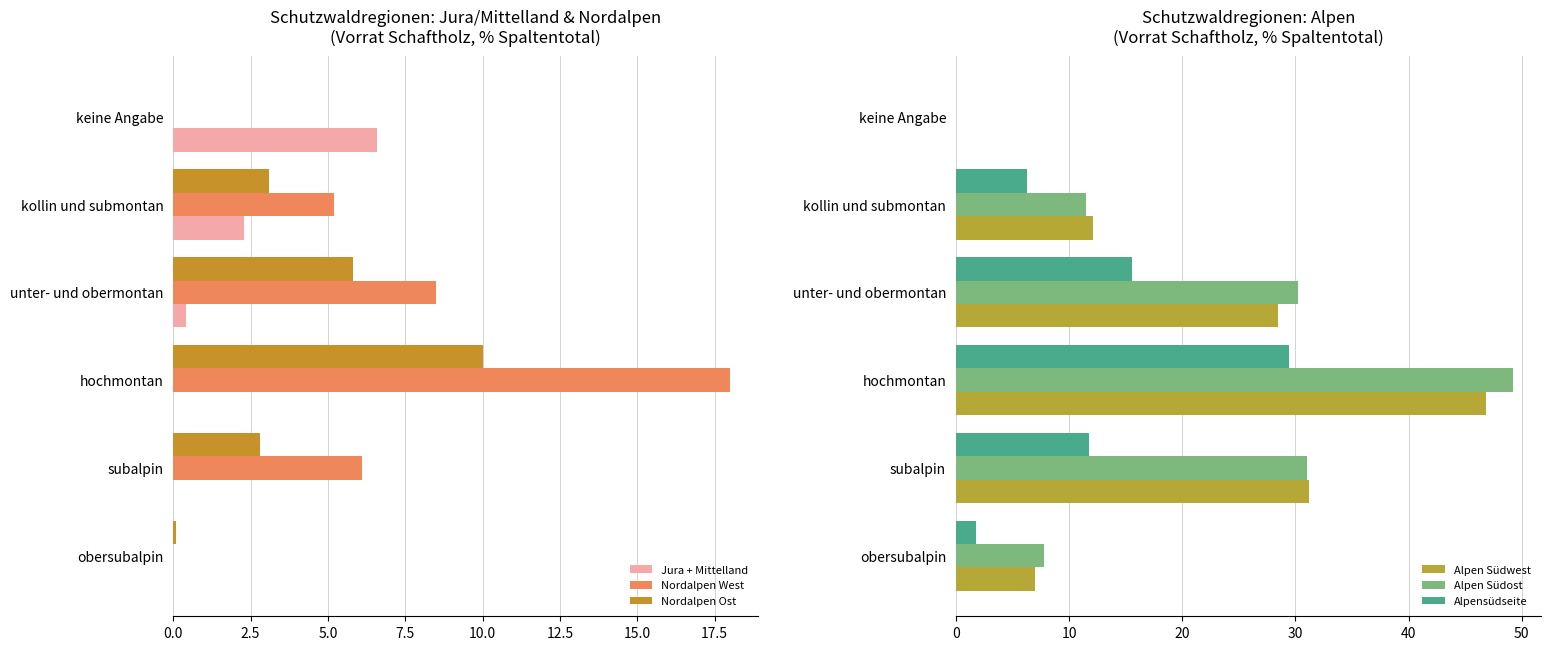

Where is Alpen Südwest nearest to the value 23?

unter- und obermontan